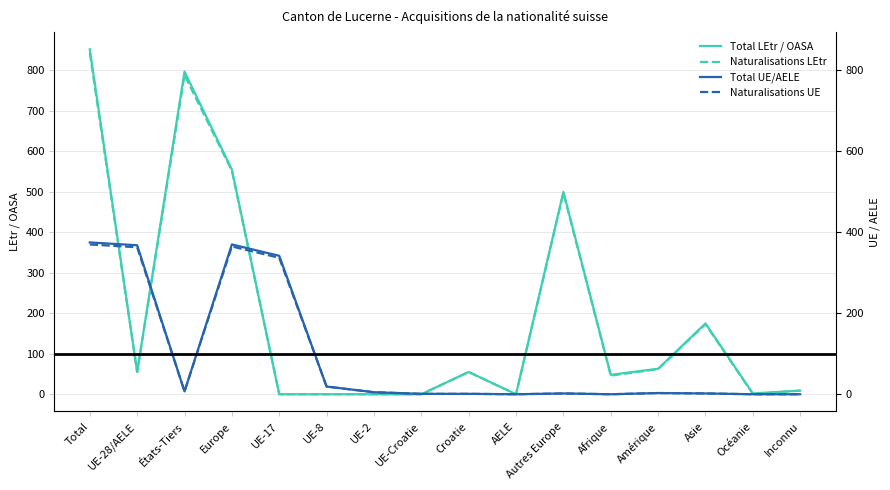

At which label does Naturalisations LEtr first exceed 55?

Total